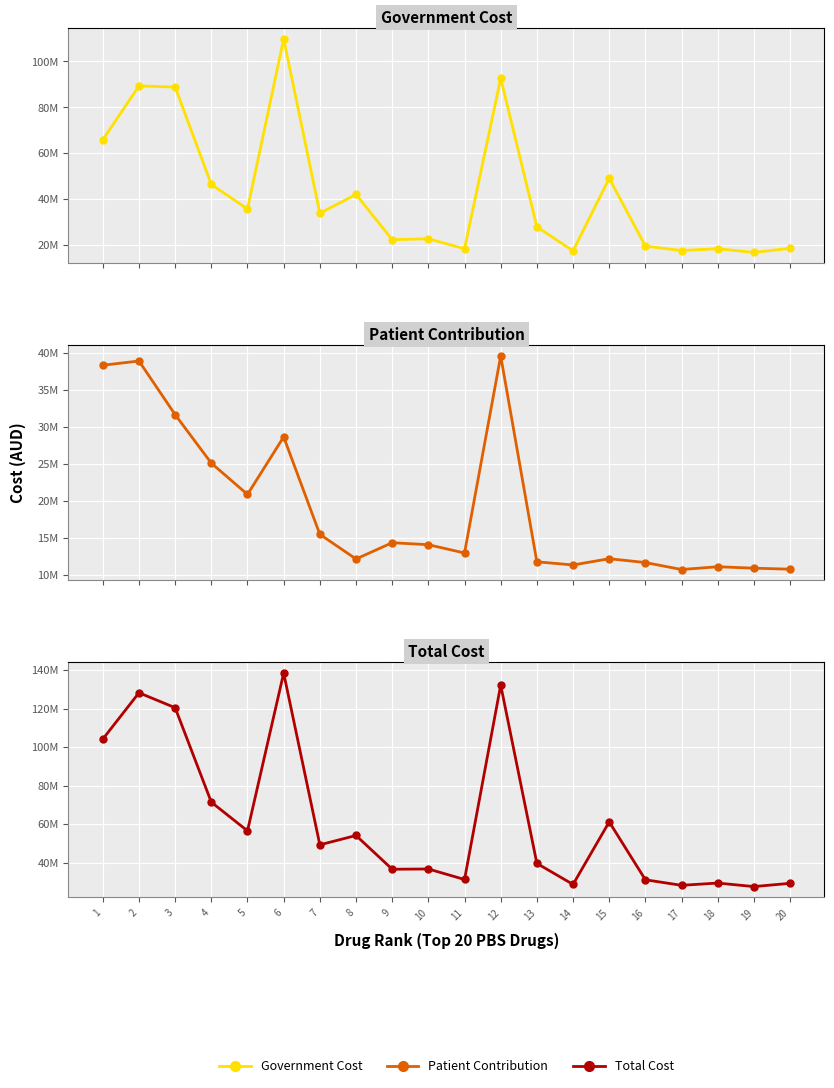

In Patient Contribution, how many points are higher than both neighbors (excluding endpoints)?

6